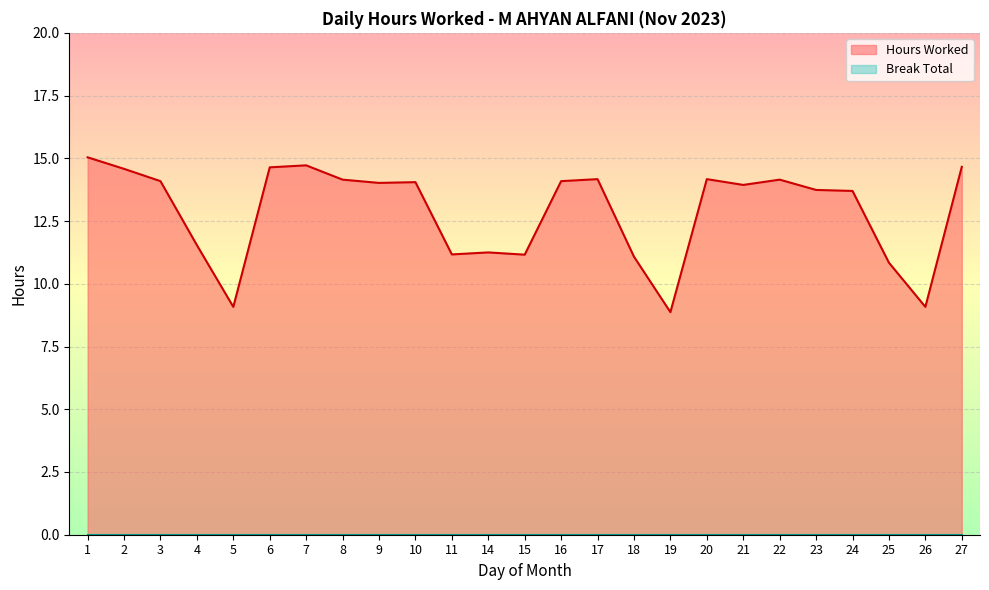

What is the approximate value at 27?

14.7